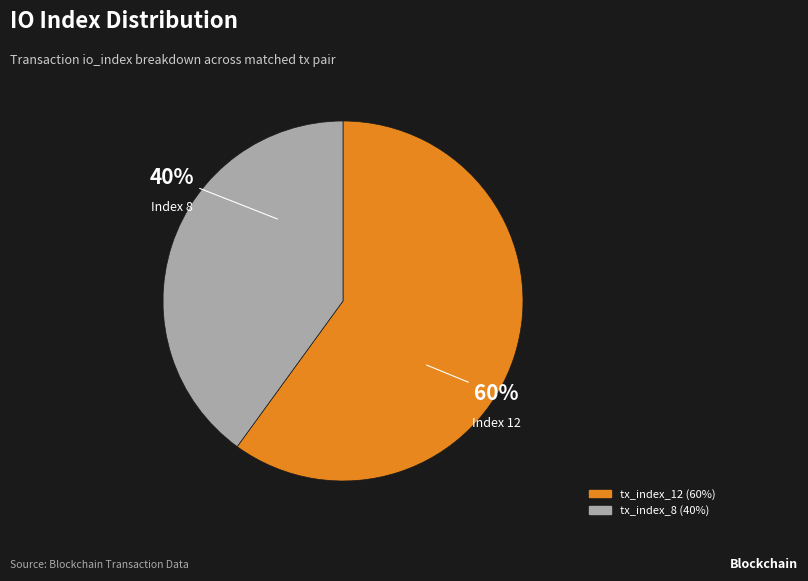

Approximately how many times larger is the value at tx_index_12 compared to tx_index_8?

1.5